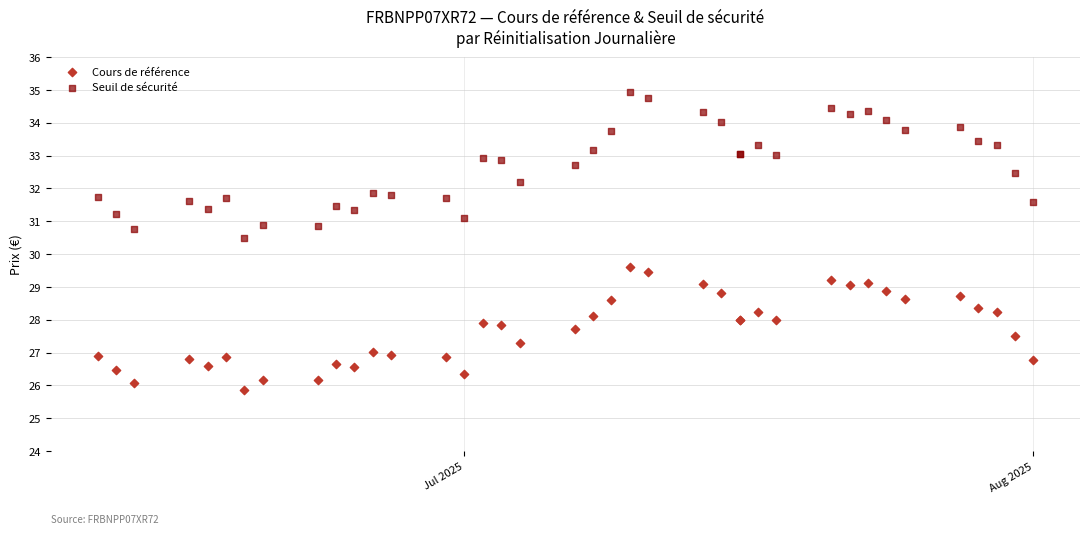

Which series contains the lowest Y value?

Cours de référence